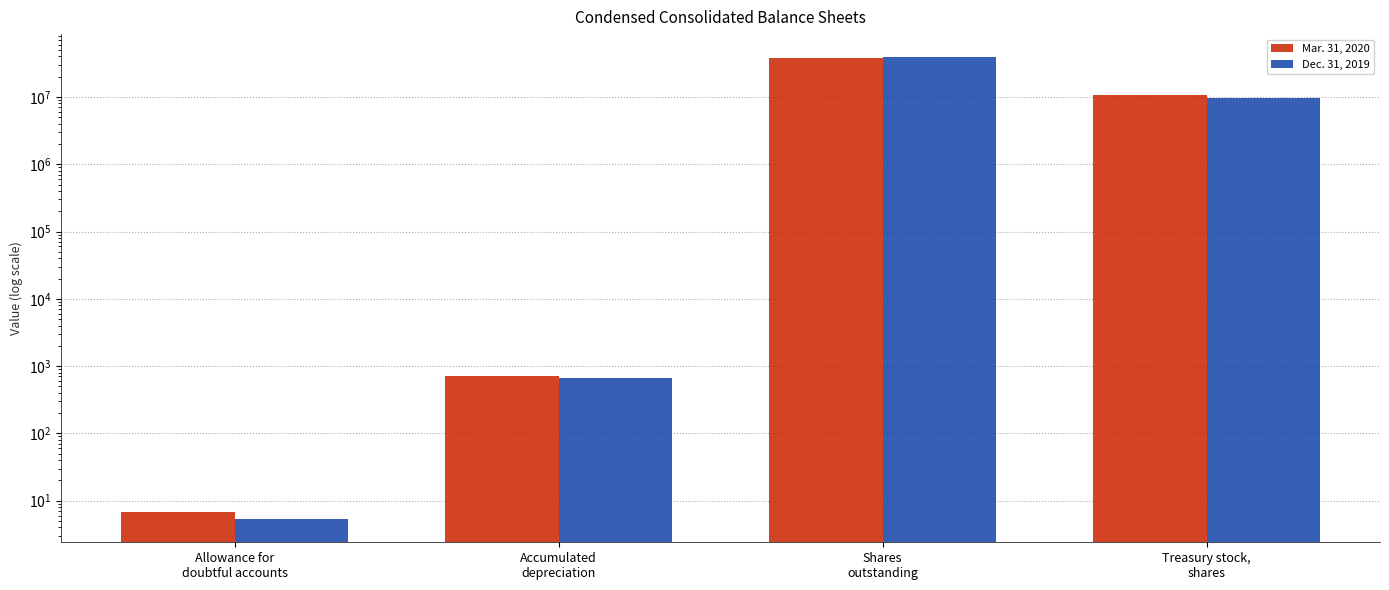

Rank the categories by Mar. 31, 2020 value from lowest to highest.

Allowance for
doubtful accounts, Accumulated
depreciation, Treasury stock,
shares, Shares
outstanding